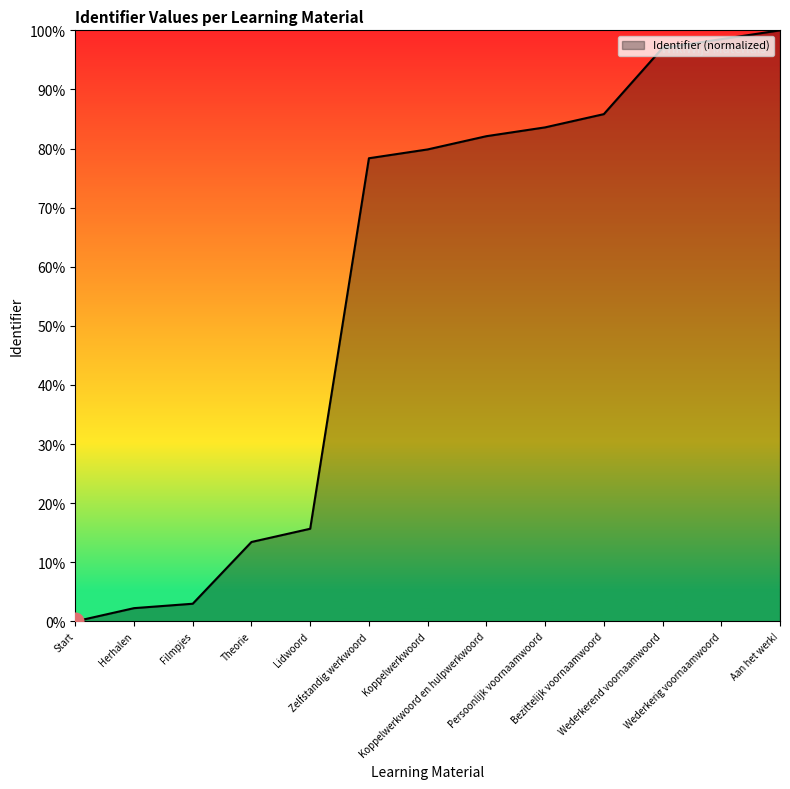

What is the greatest value displayed?

100.0